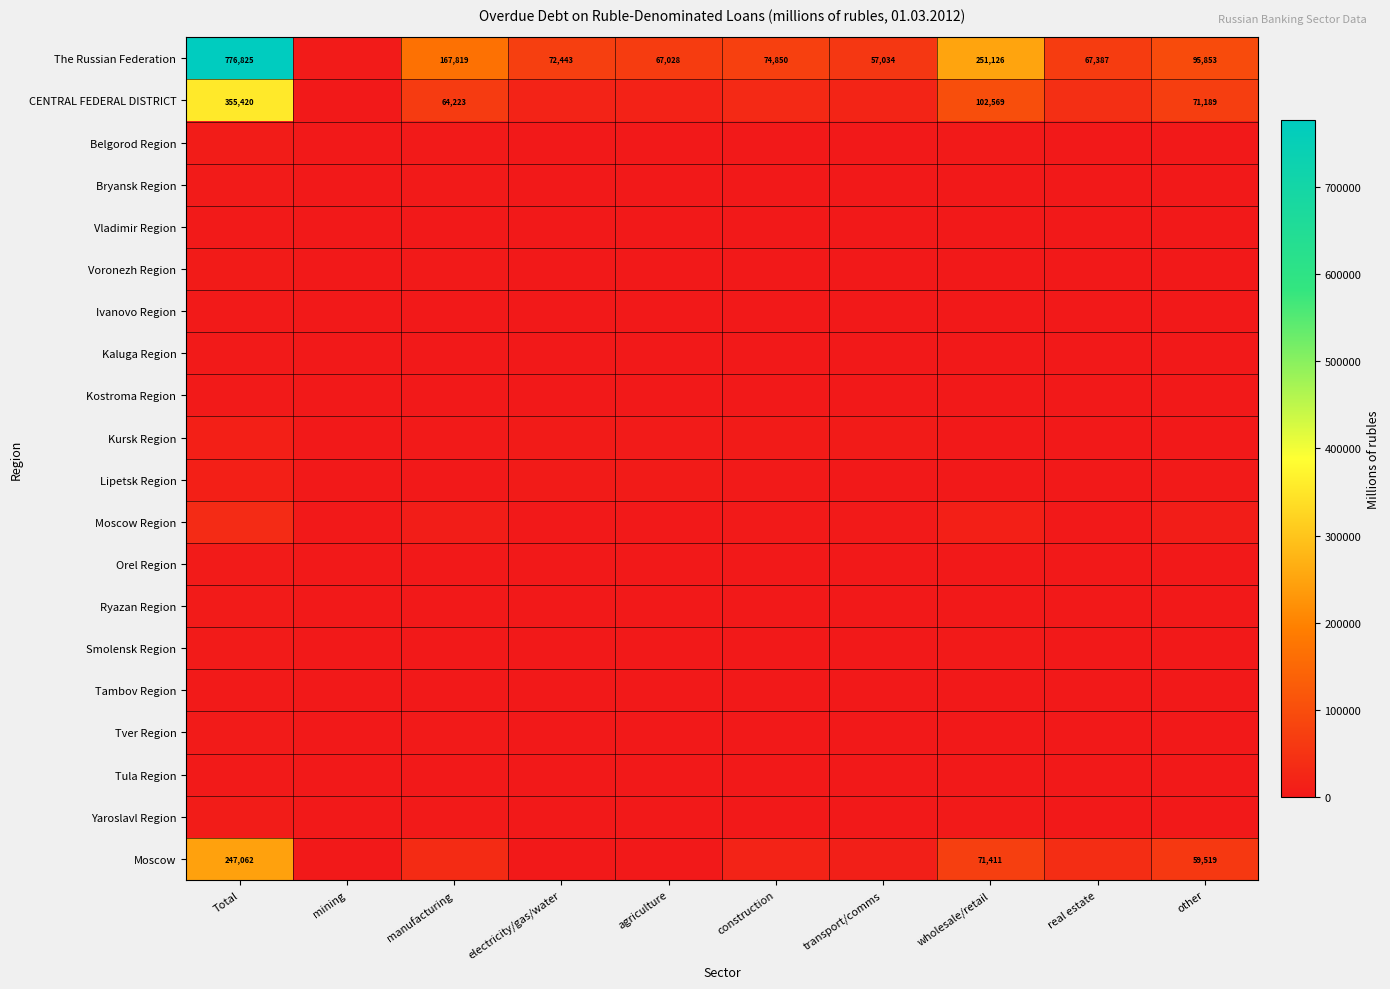

At how many categories does at least one series exceed 138645?

3